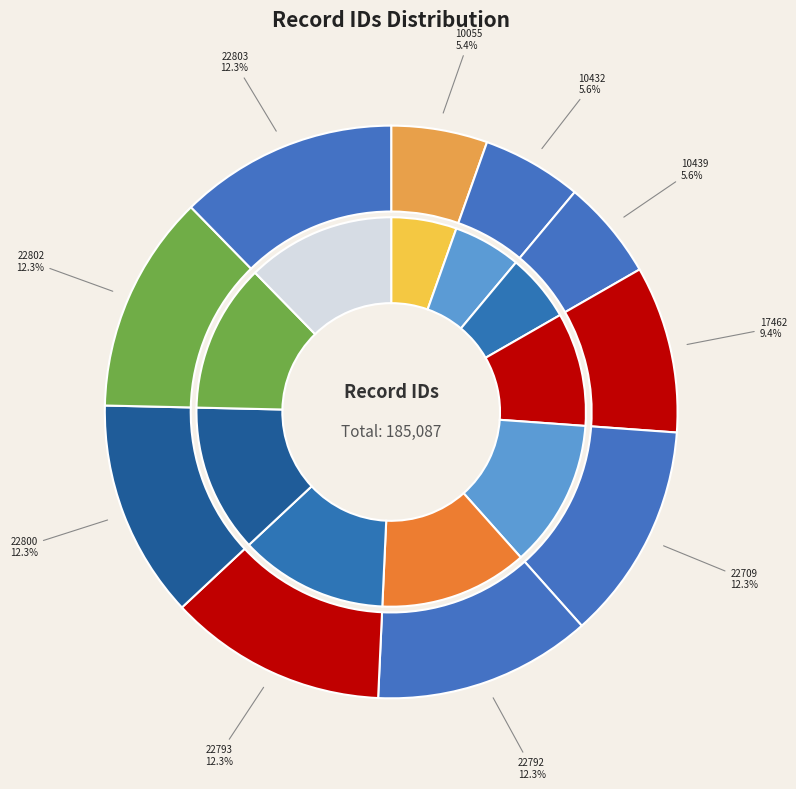

How many slices are in this pie chart?

10